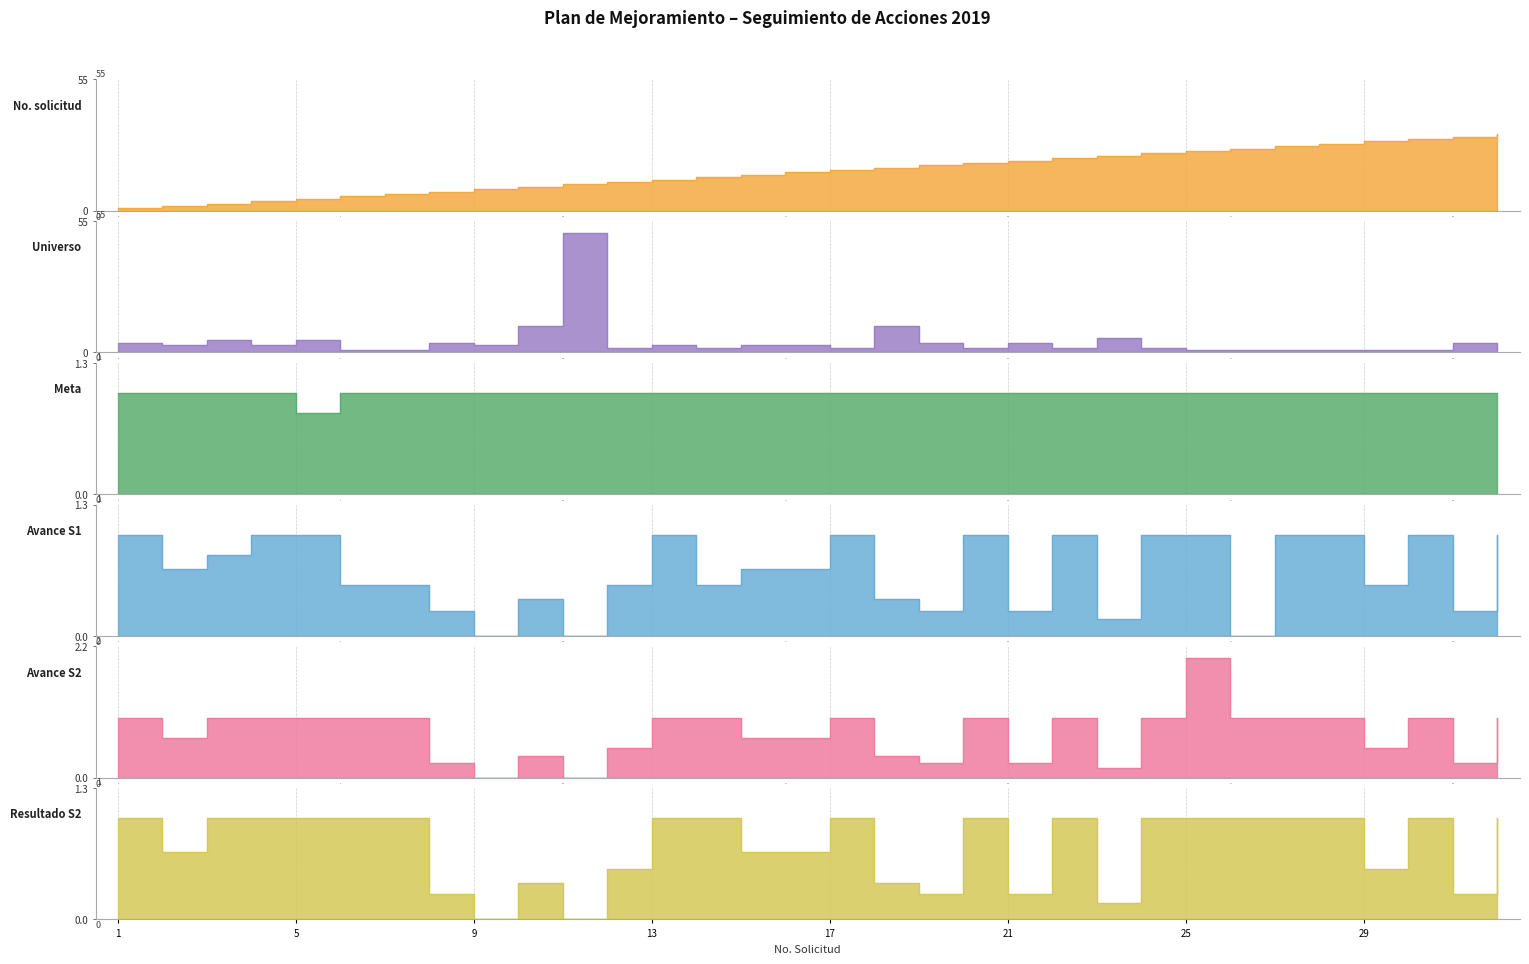

True or false: Resultado S2 and Universo cross at least once.

False